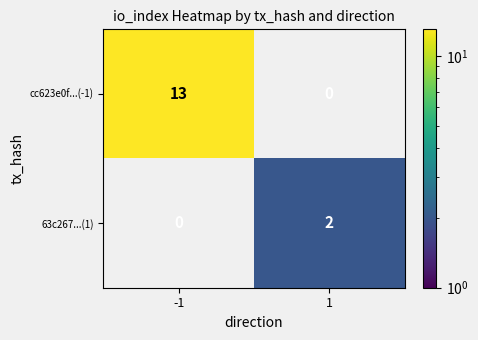

True or false: cc623e0f...(-1) has a value of -7 at 1.

False